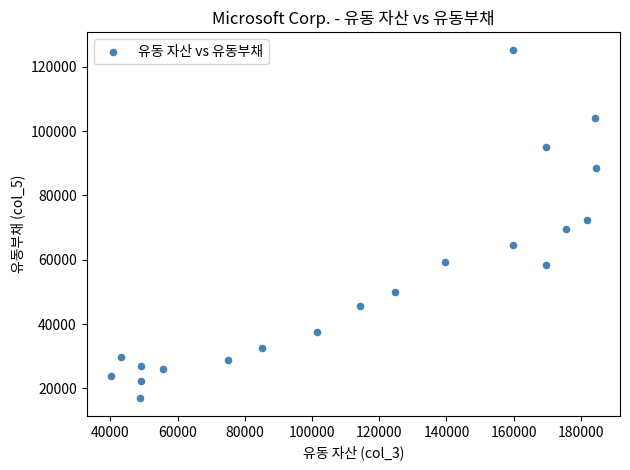

What is the range of Y values (max minus min)?

108409